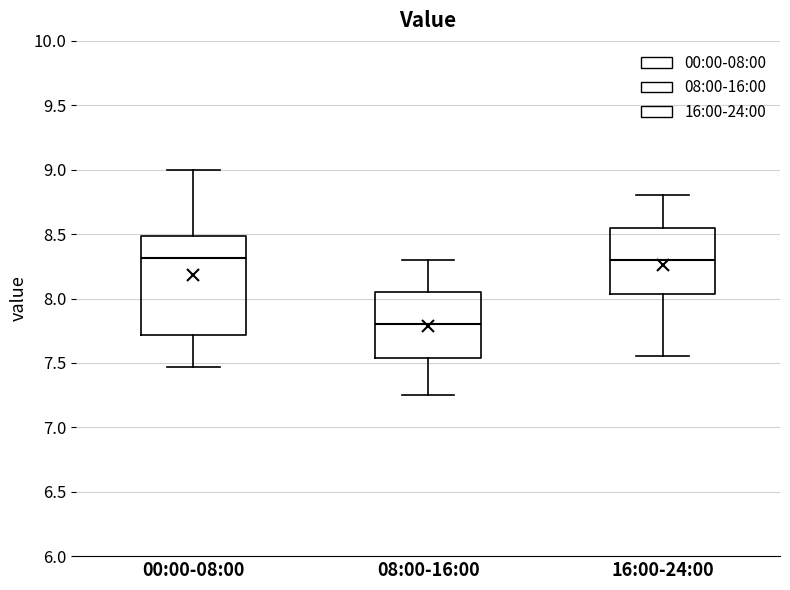

Reading left to right, read every box against the y-axis: the position of its median line, the range the box covers, and the ends of its whiskers. The values are not printed on the chart, so give them approximately, as read against the axis.

00:00-08:00: median 8.30, box 7.70 to 8.50, whiskers 7.45 to 9.00
08:00-16:00: median 7.80, box 7.55 to 8.05, whiskers 7.25 to 8.30
16:00-24:00: median 8.30, box 8.05 to 8.55, whiskers 7.55 to 8.80